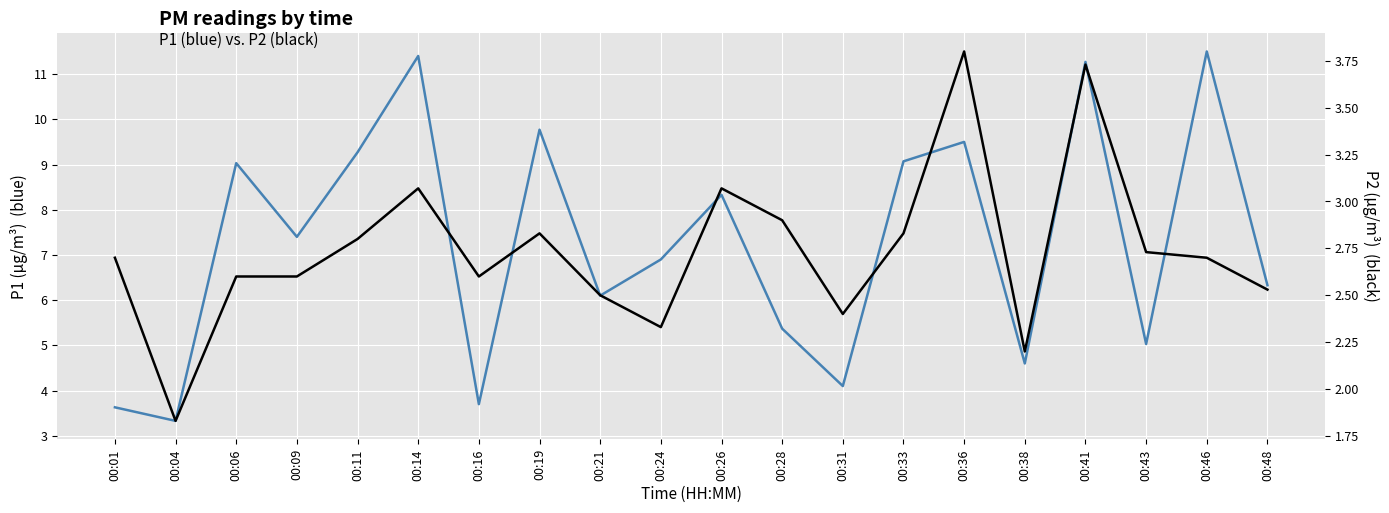

True or false: P2 and P1 cross at least once.

False